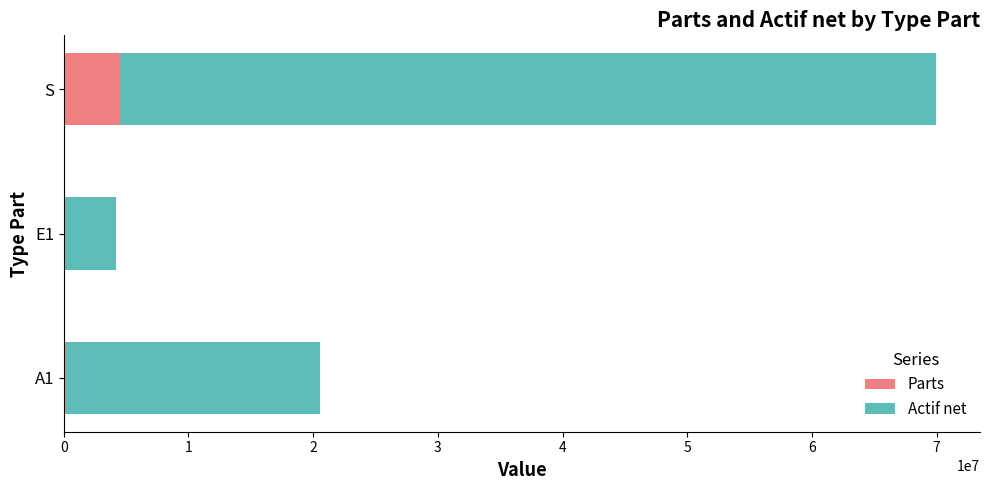

At which category is the sum across all series the highest?

S